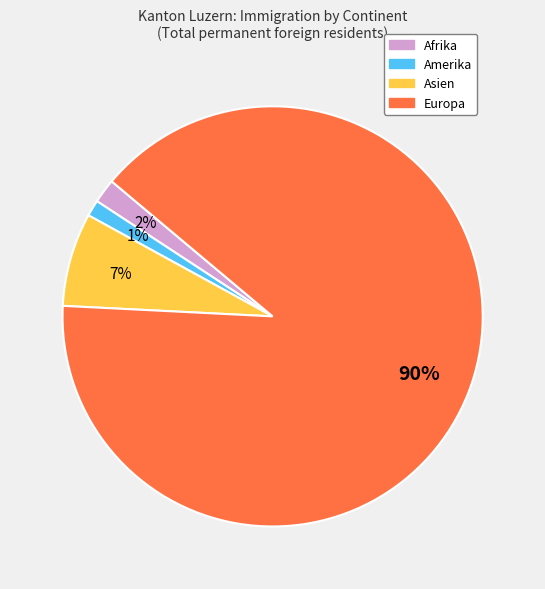

Is there any slice that represents more than half of the pie?

Yes